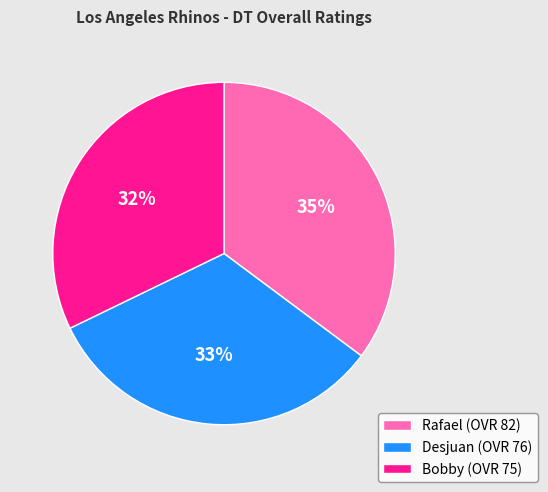

How many slices are in this pie chart?

3